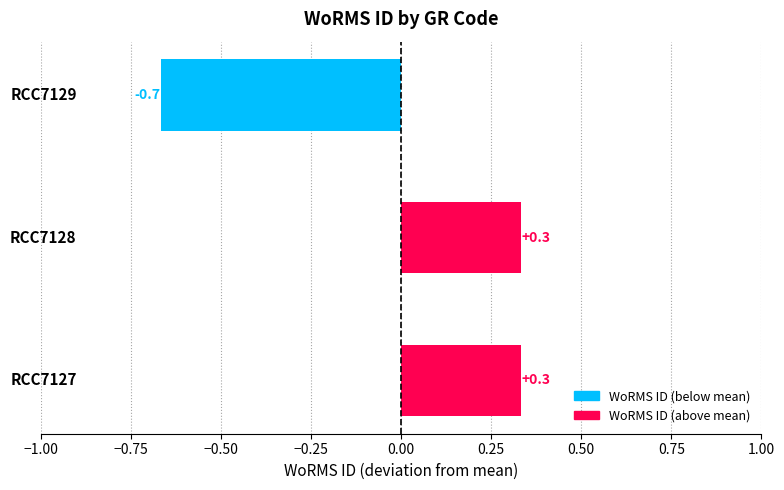

What is the greatest value displayed?

0.3